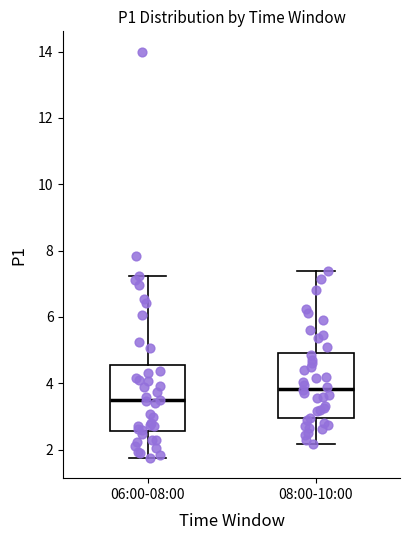

Reading left to right, transcribe this box plot: for each box, give where its median line is, the range the box spans, and where its two whiskers end, as read against the y-axis. The values are not printed on the chart, so give them approximately, as read against the axis.

06:00-08:00: median 3.4, box 2.6 to 4.6, whiskers 1.8 to 7.2
08:00-10:00: median 3.8, box 3.0 to 5.0, whiskers 2.2 to 7.4